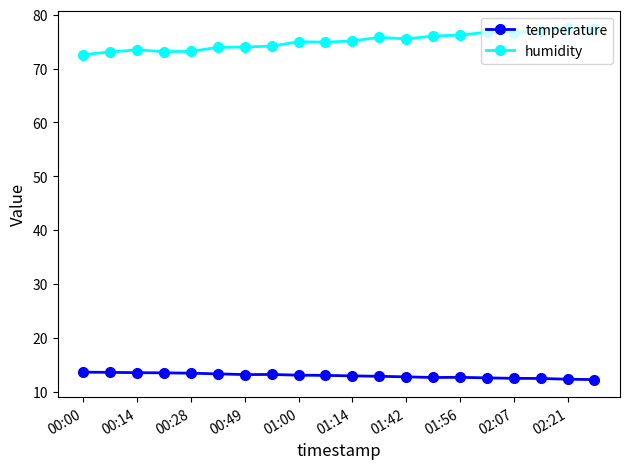

How many lines are shown in the chart?

2